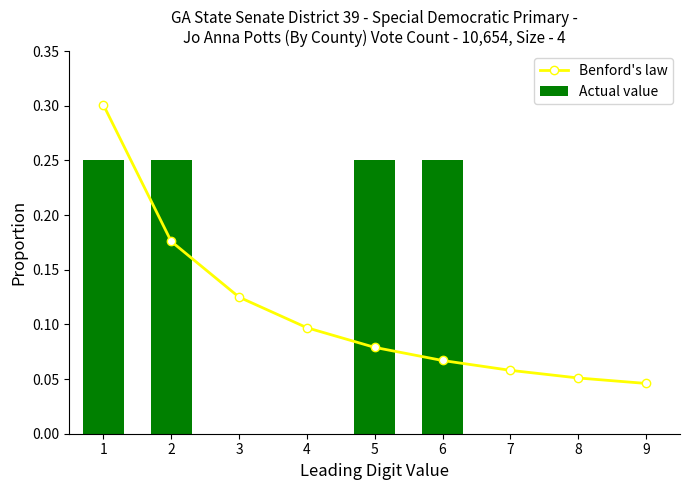

Rank the series at 4 from highest to lowest value.

Benford's law, Actual value